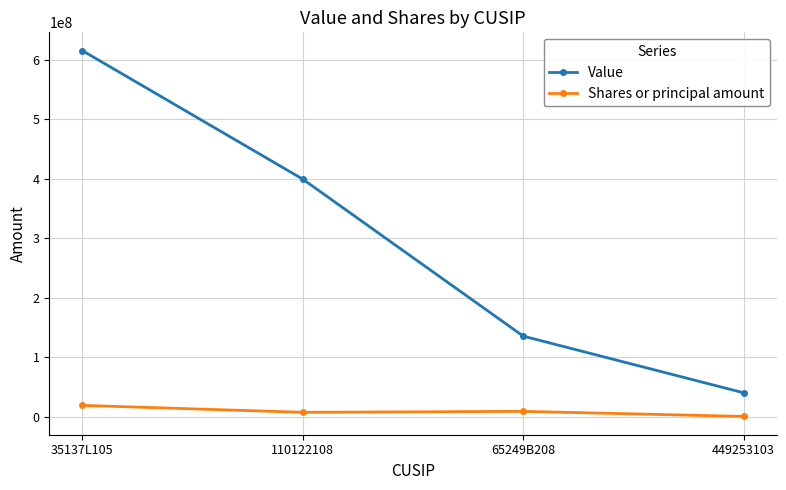

At 110122108, list the series in order from smallest to largest.

Shares or principal amount, Value